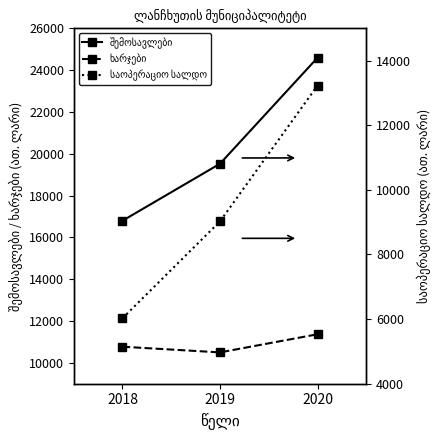

What is the maximum value for ხარჯები?

11365.6